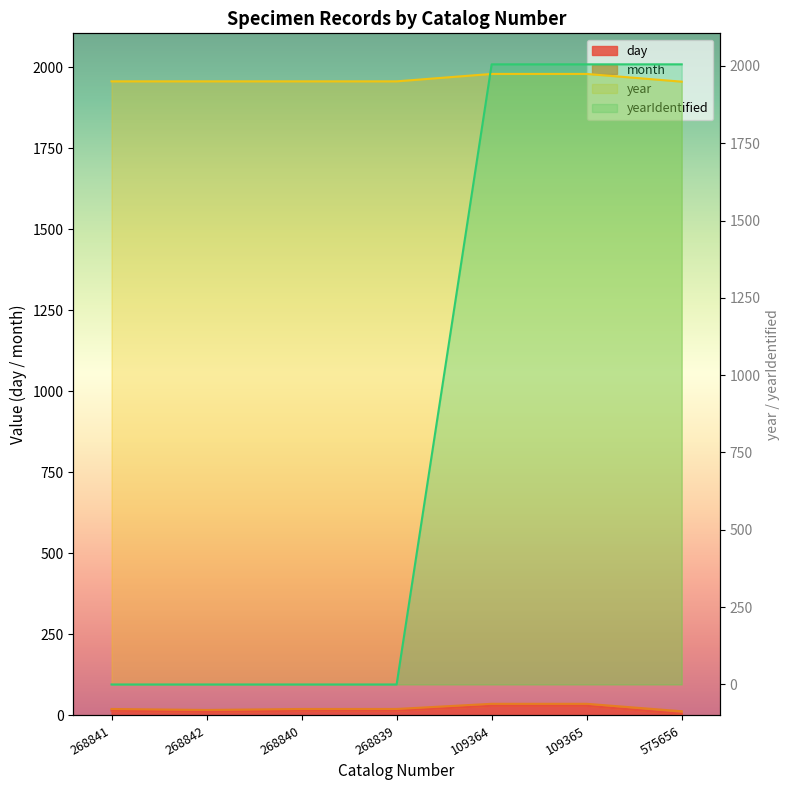

True or false: year and yearIdentified cross at least once.

True